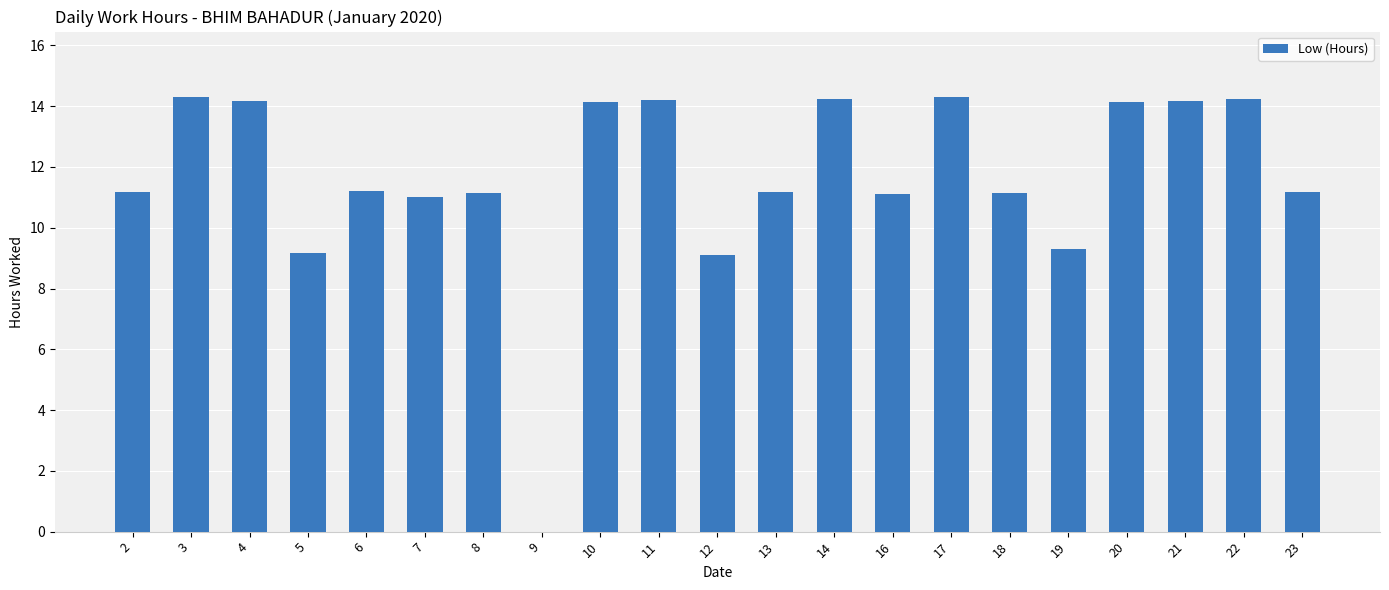

What is the greatest value displayed?

14.3